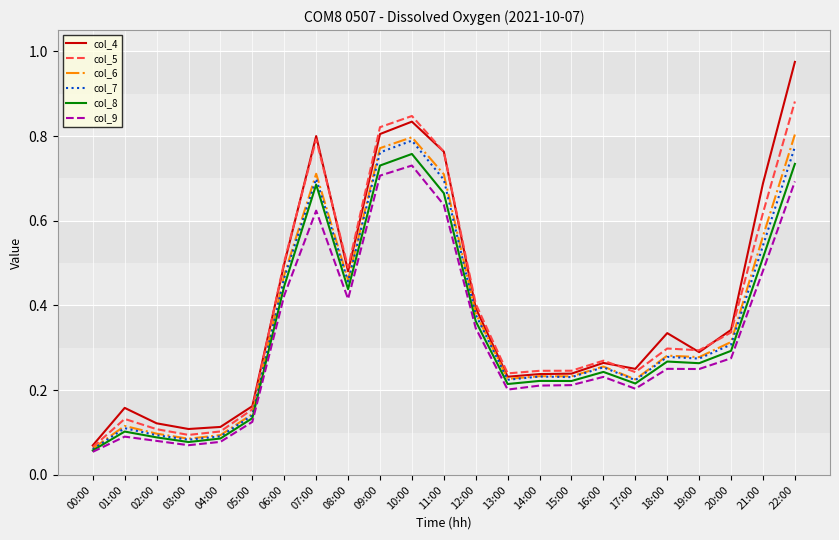

At how many categories does at least one series exceed 0?

23